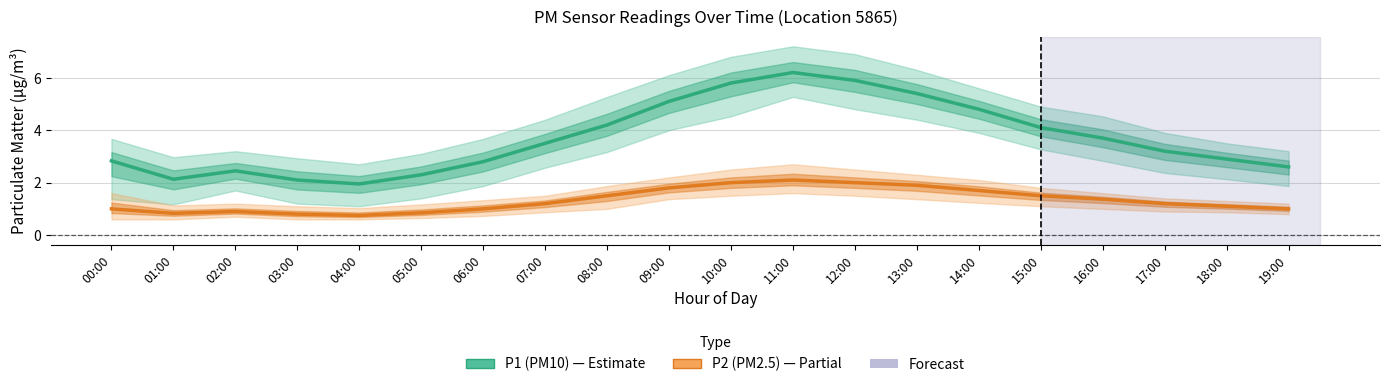

Rank the series by their average value, from lowest to highest.

P2 (PM2.5), P1 (PM10)